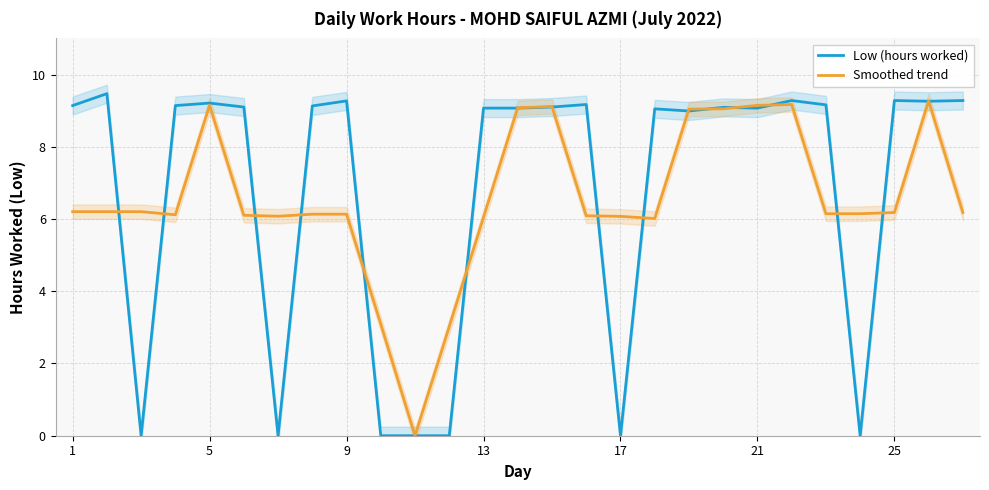

How many interior local peaks does the Low (hours worked) series have?

8